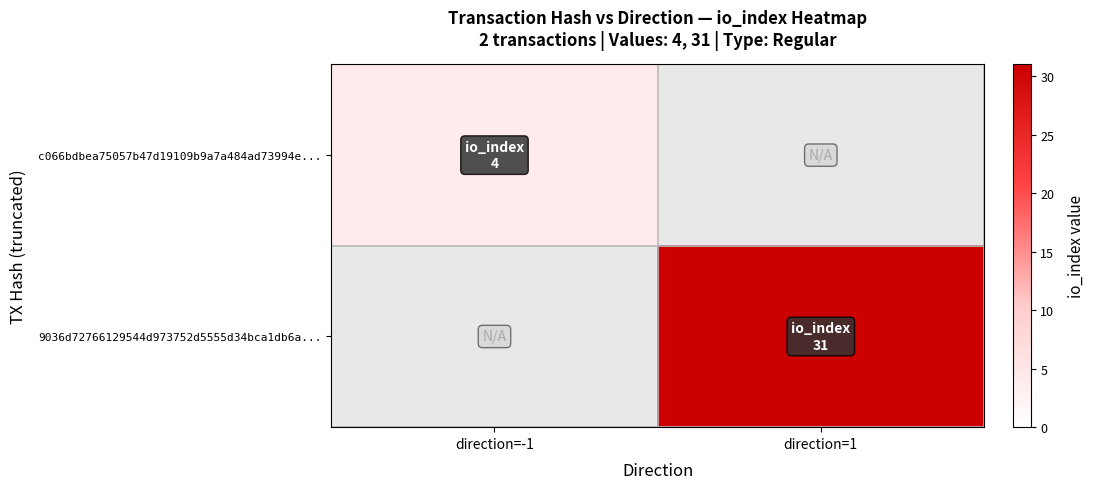

Which label corresponds to the smallest value in the chart?

direction=-1